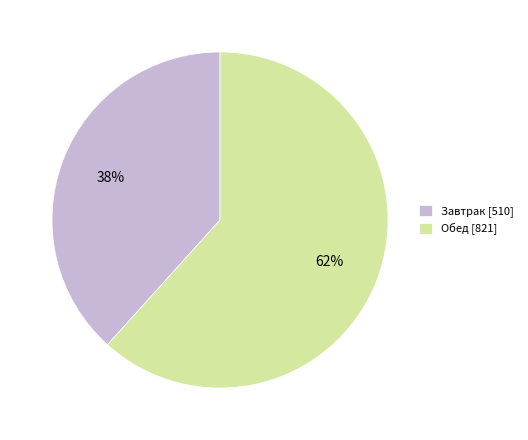

What percentage is the Обед slice, to the nearest percent?

62%